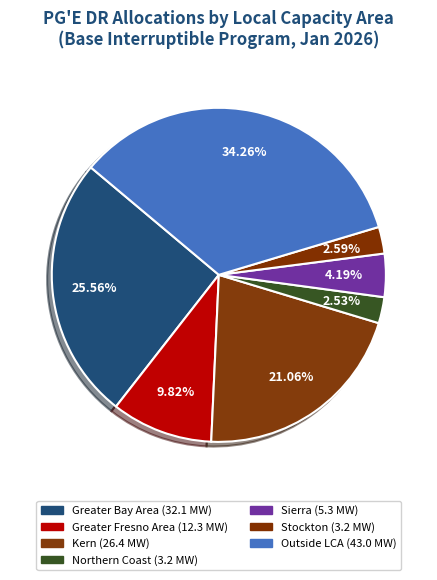

How many segments does this pie chart have?

7